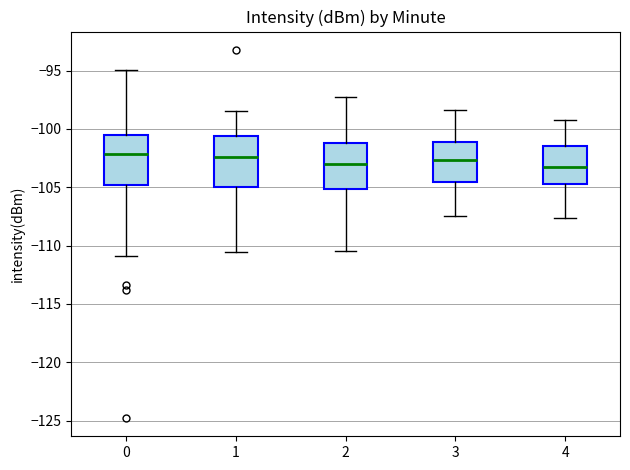

Reading left to right, read every box against the y-axis: the position of its median line, the range the box covers, and the ends of its whiskers. The values are not printed on the chart, so give them approximately, as read against the axis.

0: median -102.0, box -105.0 to -100.5, whiskers -111.0 to -95.0
1: median -102.5, box -105.0 to -100.5, whiskers -110.5 to -98.5
2: median -103.0, box -105.0 to -101.0, whiskers -110.5 to -97.5
3: median -102.5, box -104.5 to -101.0, whiskers -107.5 to -98.5
4: median -103.0, box -104.5 to -101.5, whiskers -107.5 to -99.0